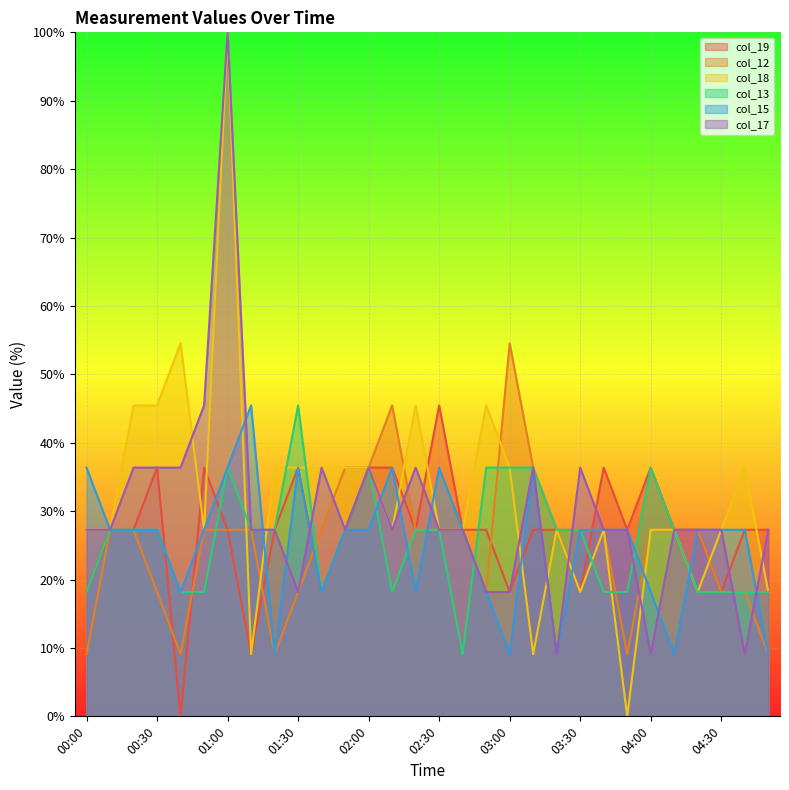

What are all the series names shown in the legend?

col_19, col_12, col_18, col_13, col_15, col_17